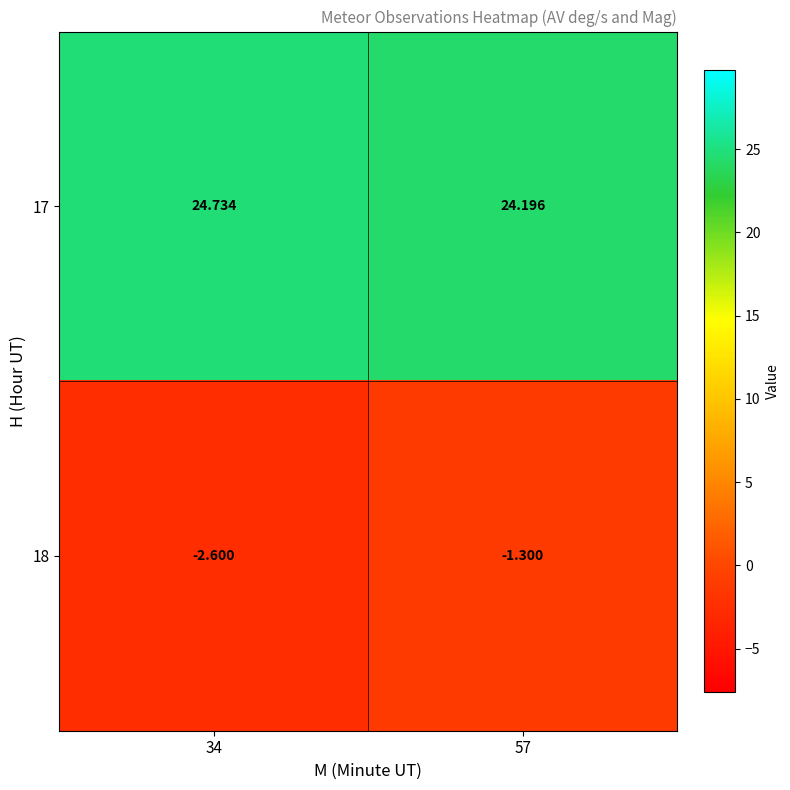

What is the difference between the highest and lowest values at 34?

27.3